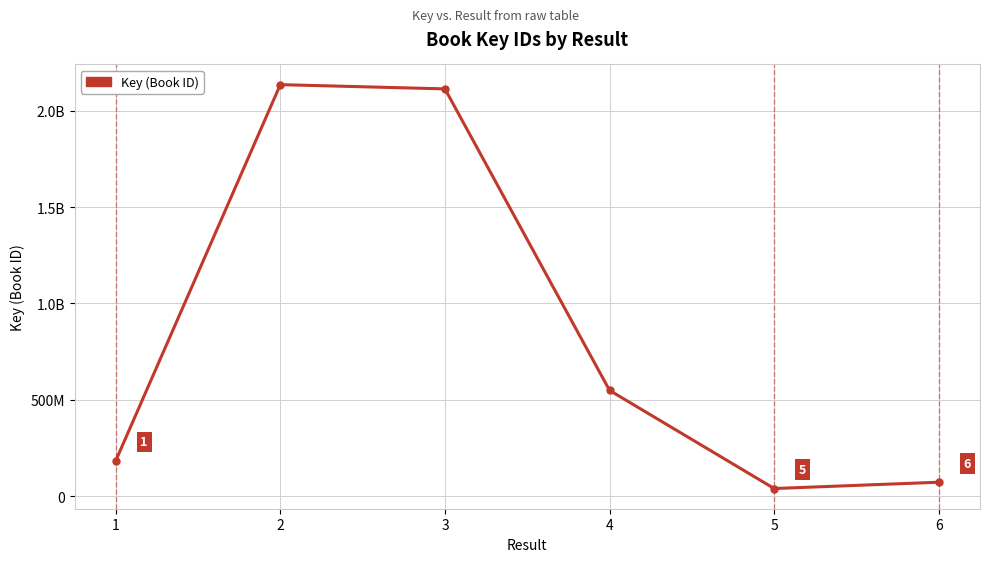

What is the value of the 6th point from the left?

72373719